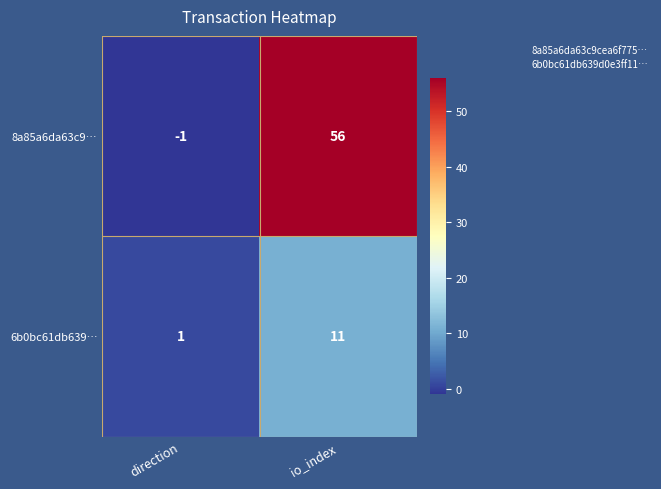

What is the average value of the 8a85a6da63c9… series?

28